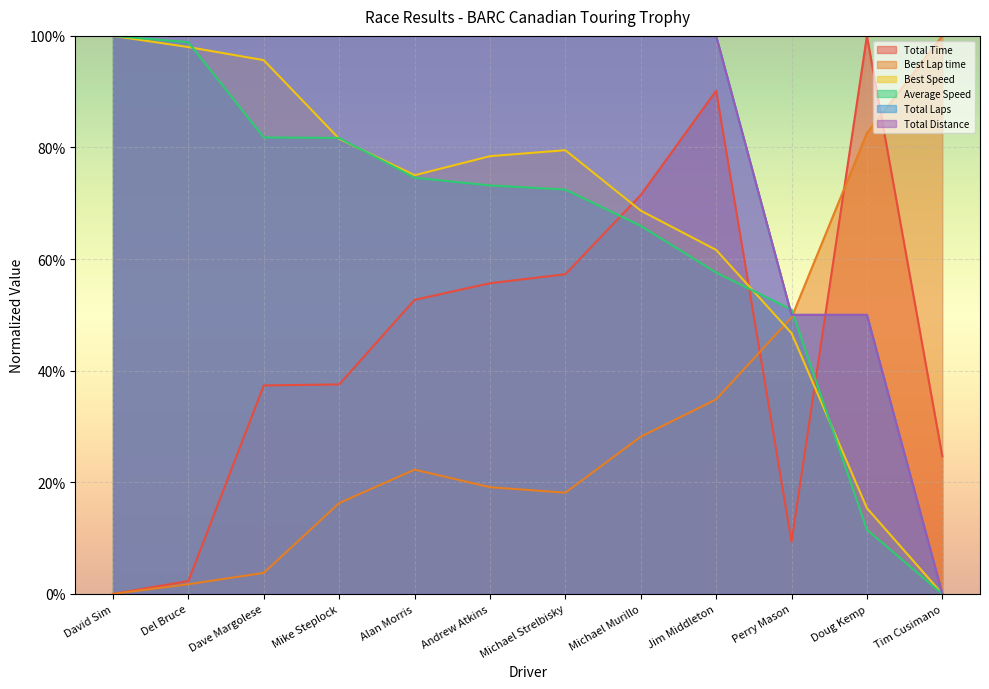

At which category is the sum across all series the highest?

Jim Middleton